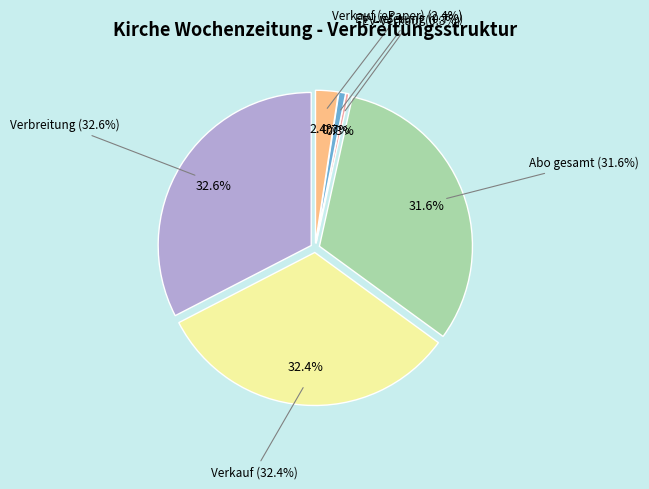

What is the largest slice in the pie chart?

Verbreitung